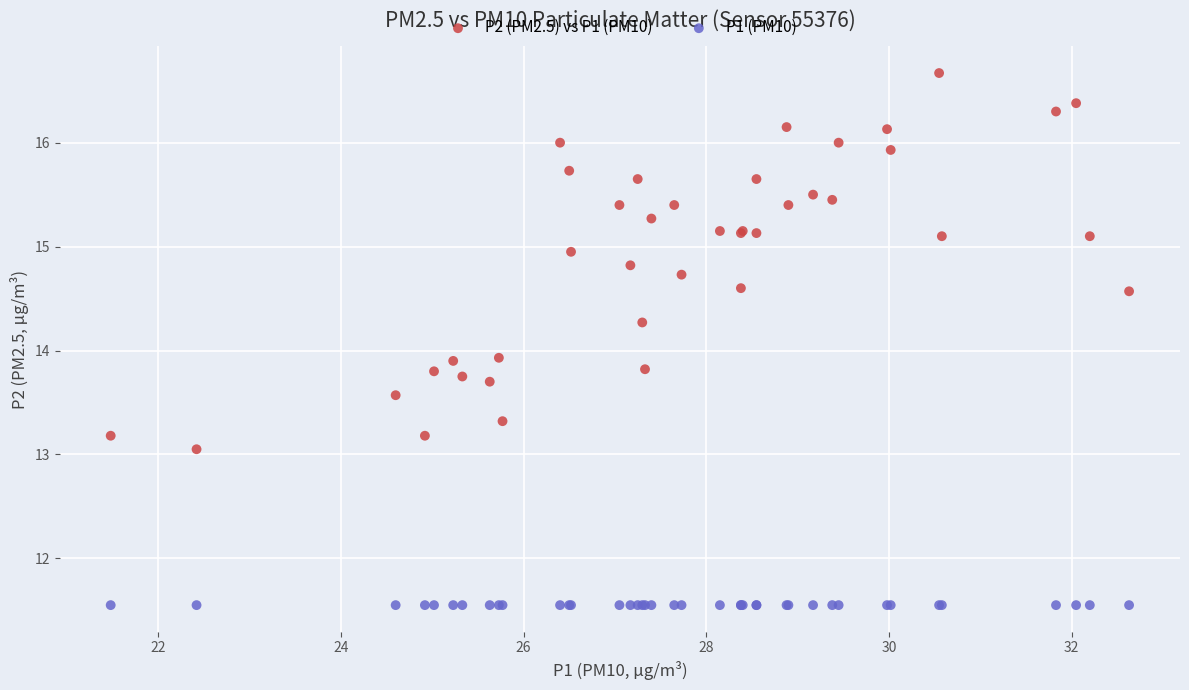

Which series reaches the maximum Y coordinate?

P2 (PM2.5) vs P1 (PM10)